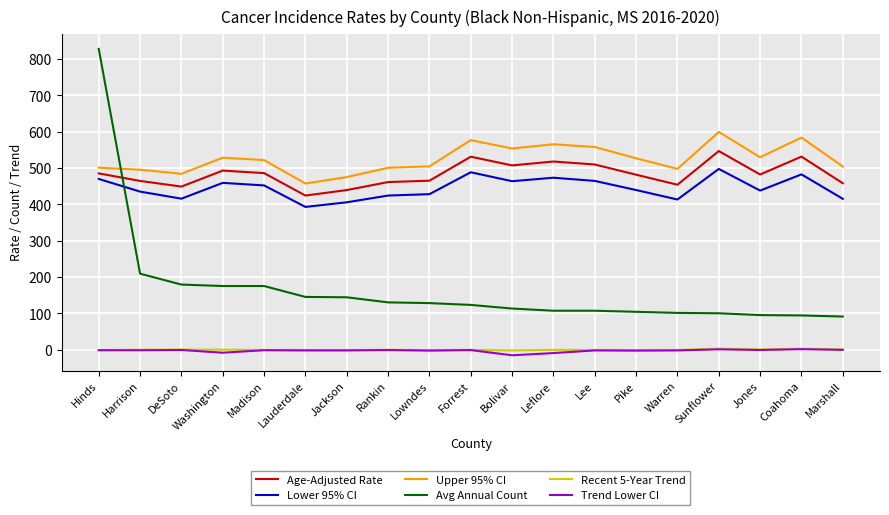

The value of Trend Lower CI at Harrison is -1.8. True or false?

True